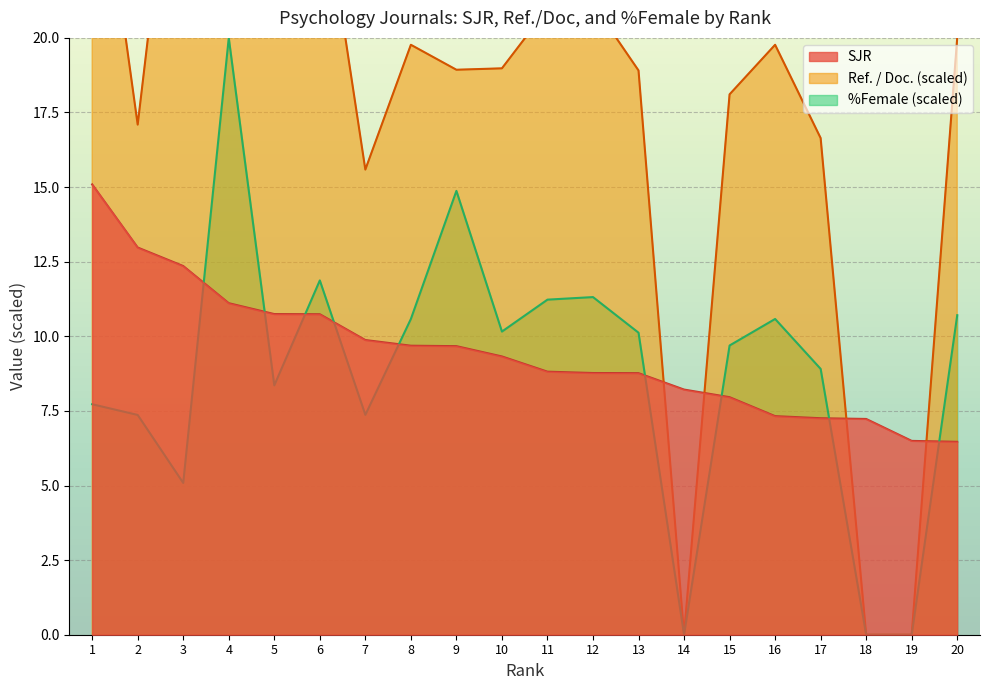

Reading left to right, what are all the values shown in this chart?

SJR: 1=15.1	2=13.0	3=12.4	4=11.1	5=10.7	6=10.7	7=9.9	8=9.7	9=9.7	10=9.3	11=8.8	12=8.8	13=8.8	14=8.2	15=8.0	16=7.3	17=7.3	18=7.2	19=6.5	20=6.5
Ref. / Doc.: 1=28.1	2=17.1	3=30.0	4=29.4	5=22.0	6=25.7	7=15.6	8=19.8	9=18.9	10=19.0	11=21.0	12=21.1	13=18.9	14=0.0	15=18.1	16=19.8	17=16.6	18=0.0	19=0.0	20=20.0
%Female: 1=7.7	2=7.4	3=5.1	4=20.0	5=8.4	6=11.9	7=7.4	8=10.6	9=14.9	10=10.2	11=11.2	12=11.3	13=10.1	14=0.0	15=9.7	16=10.6	17=8.9	18=0.0	19=0.0	20=10.7